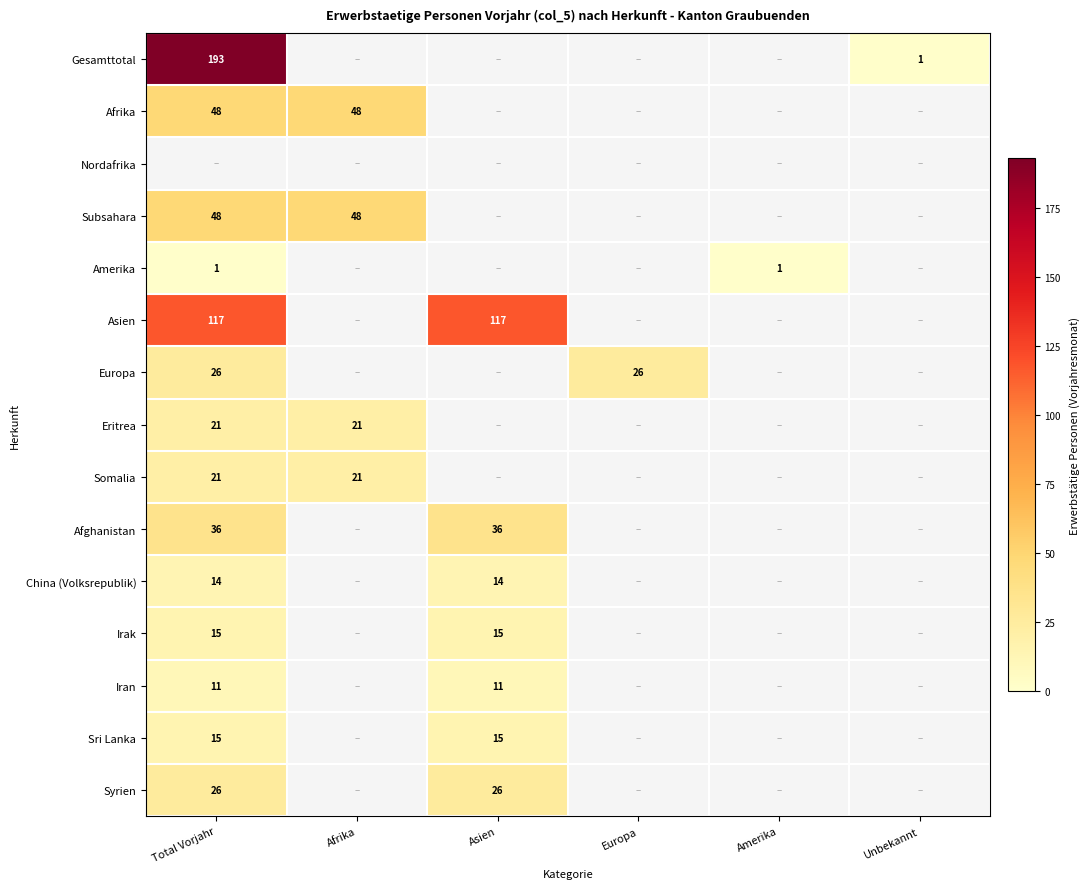

Count the number of categories in the chart.

6